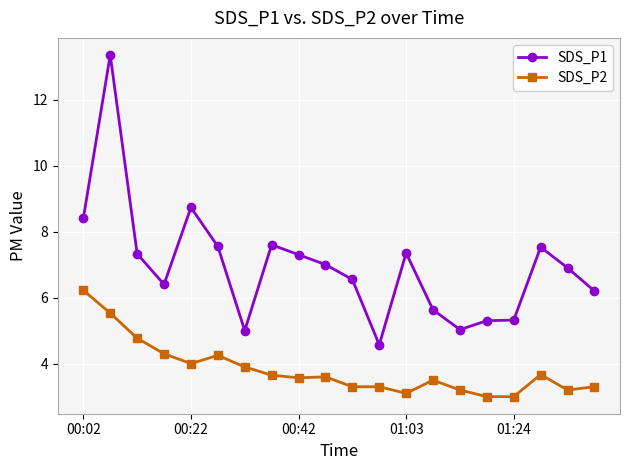

True or false: SDS_P2 and SDS_P1 cross at least once.

False